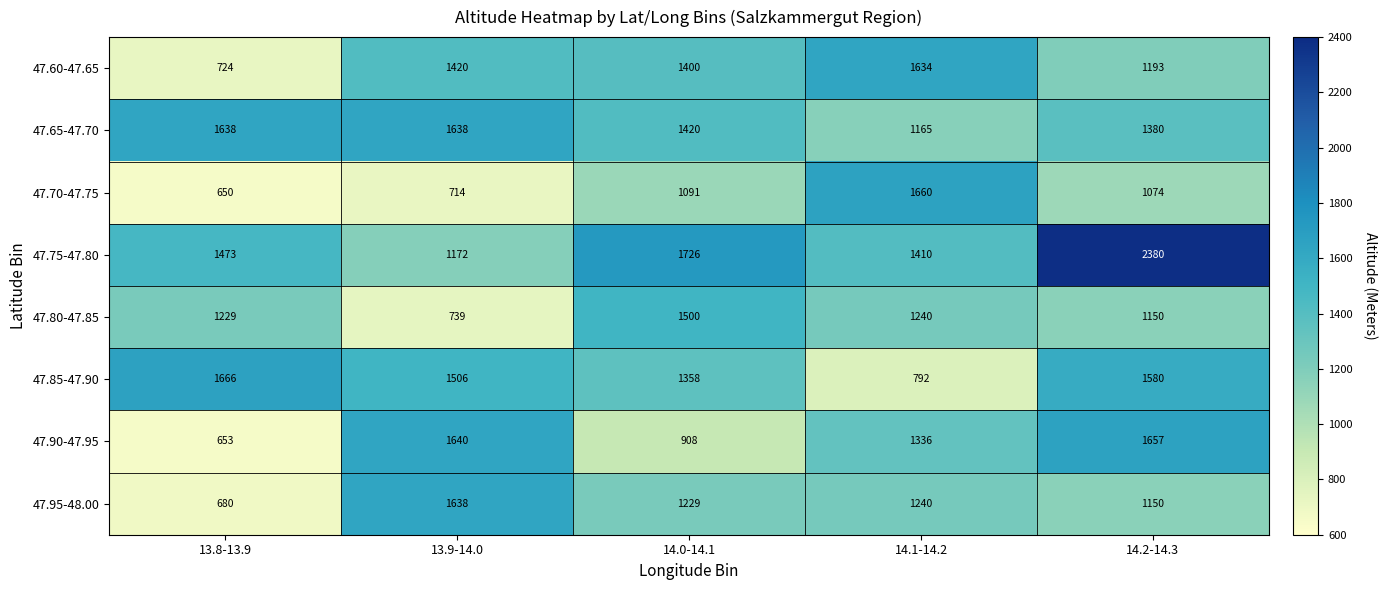

Where does the 47.60-47.65 series first go above 1400?

13.9-14.0